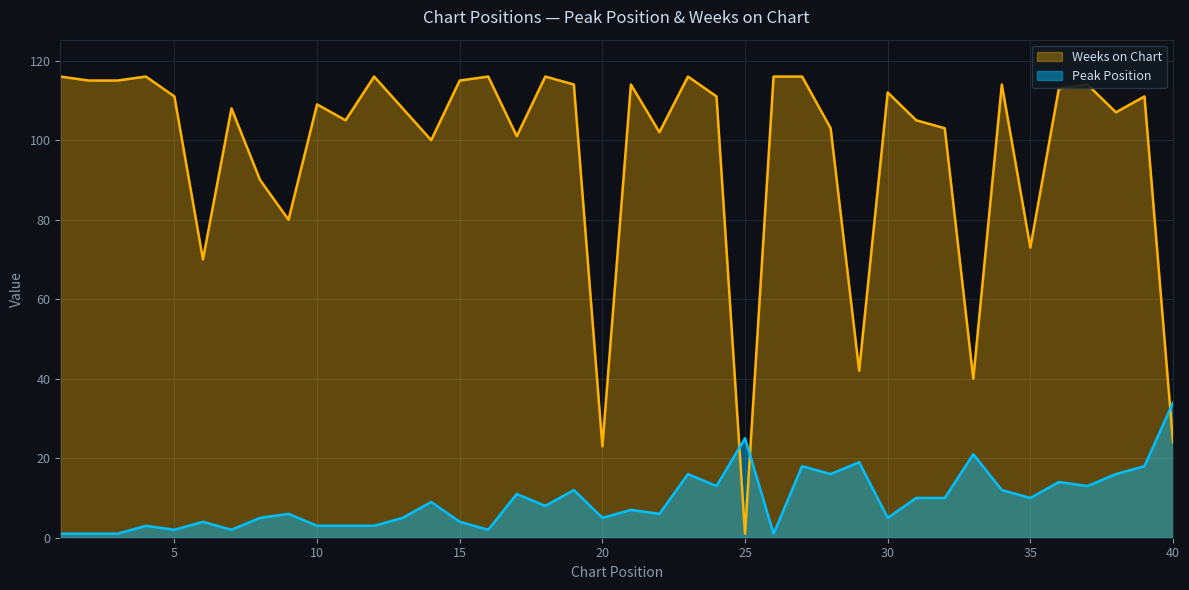

True or false: Weeks on Chart has a value of 115 at 2.

True